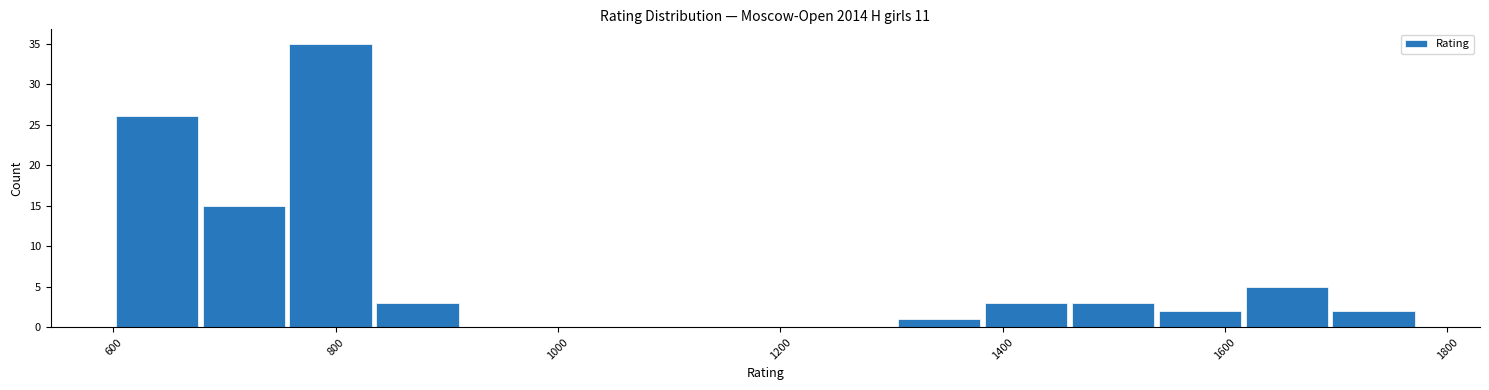

Read against the x-axis, roughly where is the centre of the tallest bar?

800